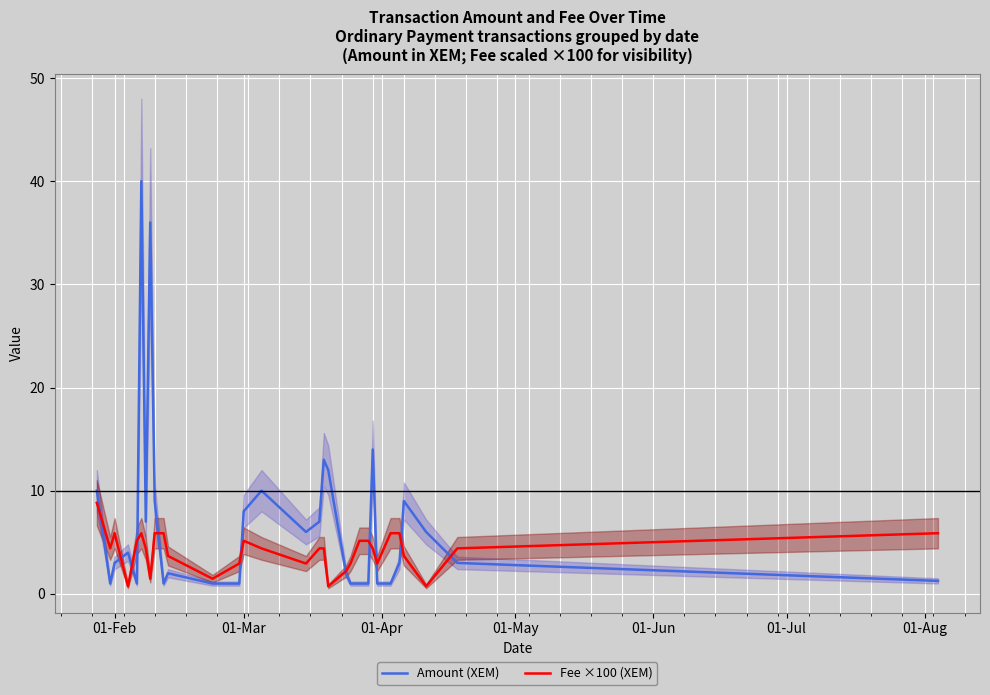

How many interior local valleys does the Fee ×100 (XEM) series have?

8